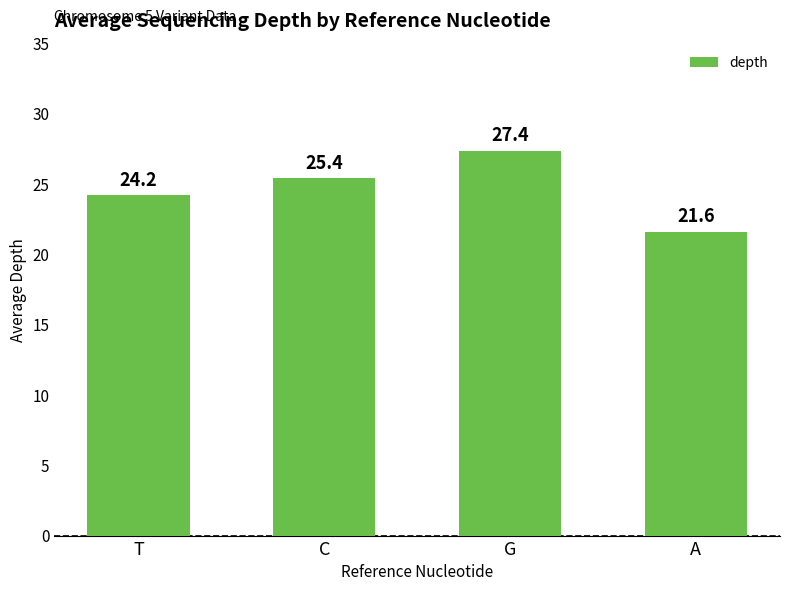

Approximately how many times larger is the value at C compared to A?

1.2